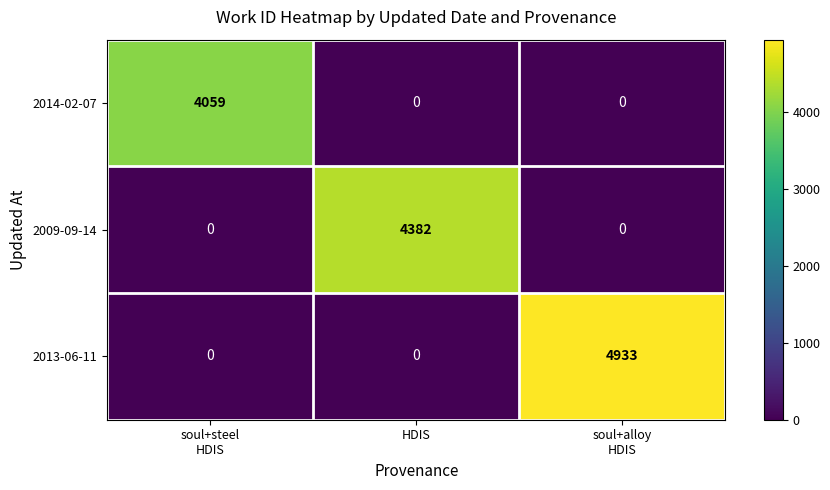

What is the total value across all series at soul+steel
HDIS?

4059